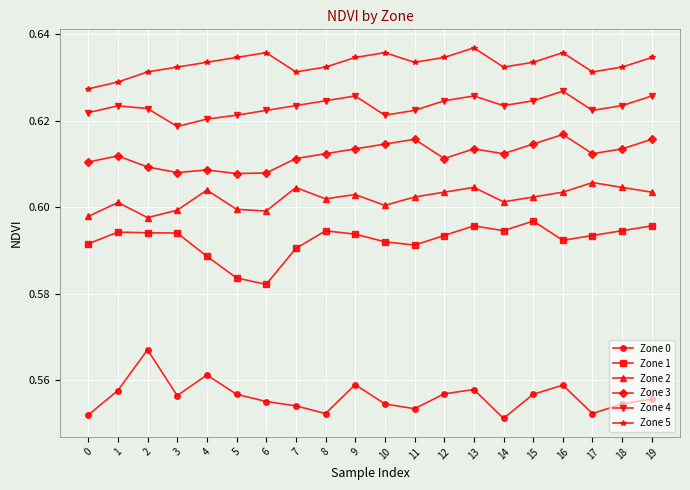

Between 5 and 14, which series saw the biggest shift?

Zone 1